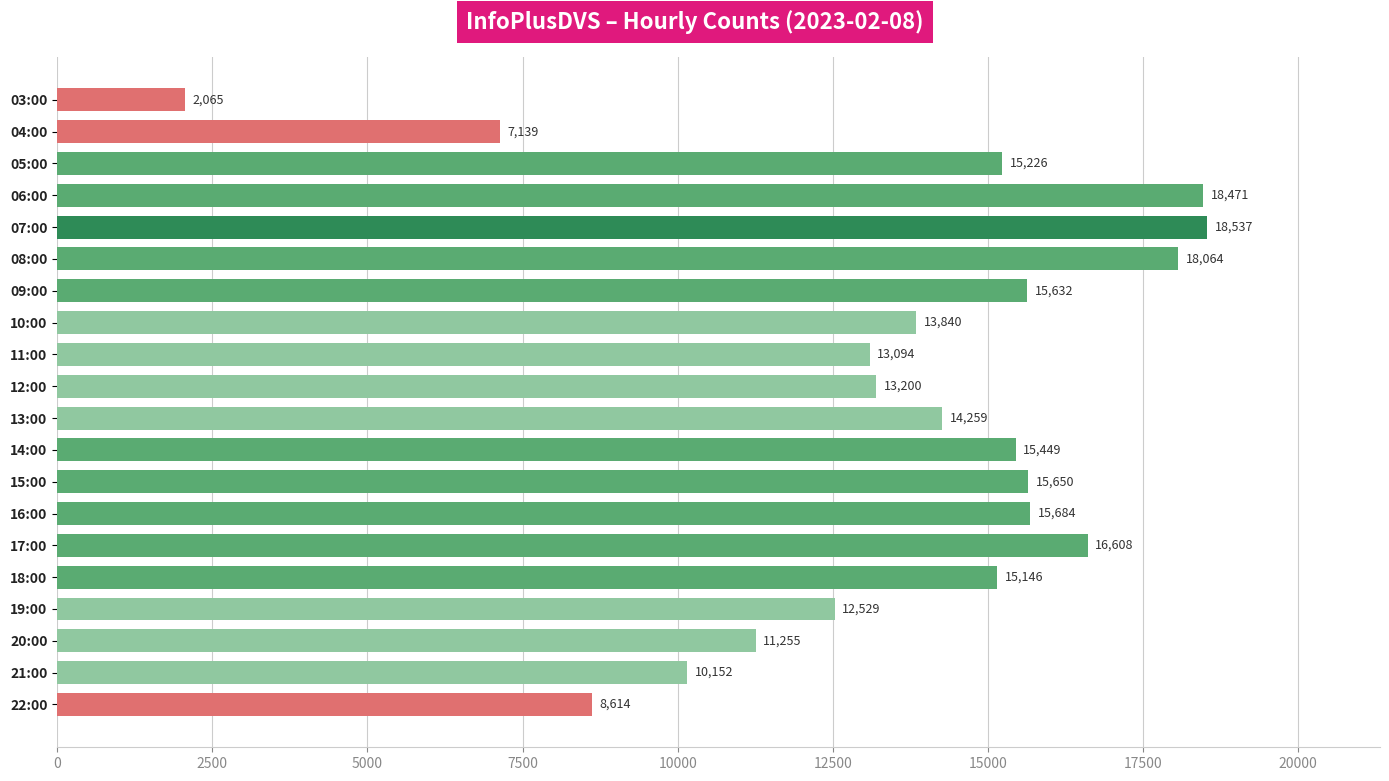

What is the change in value from 10:00 to 22:00?

-5226